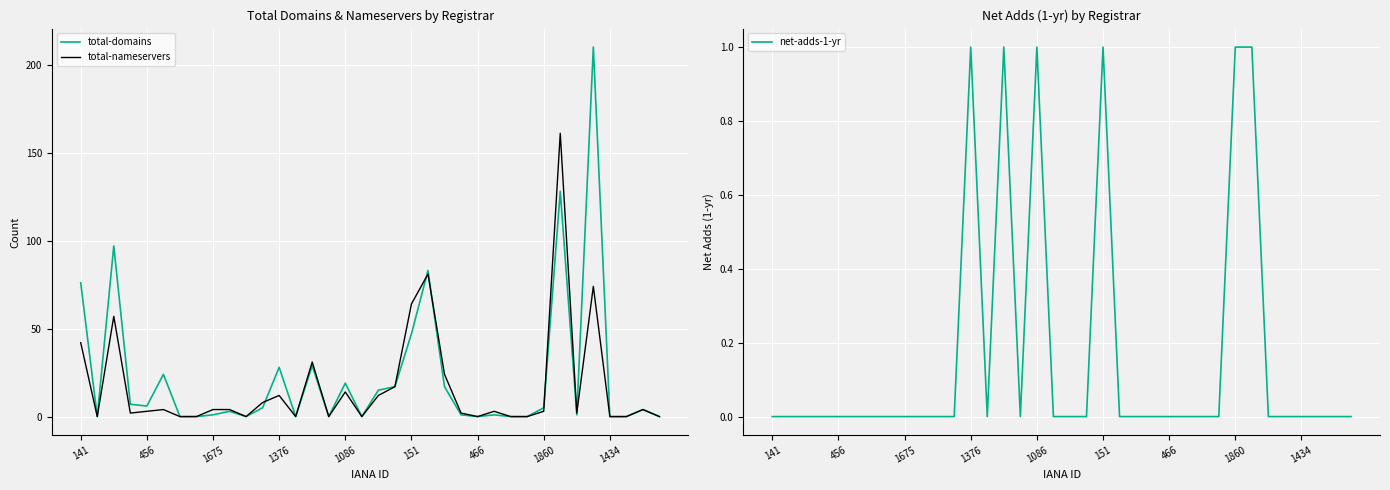

True or false: total-domains has a value of 88 at 1860.

False